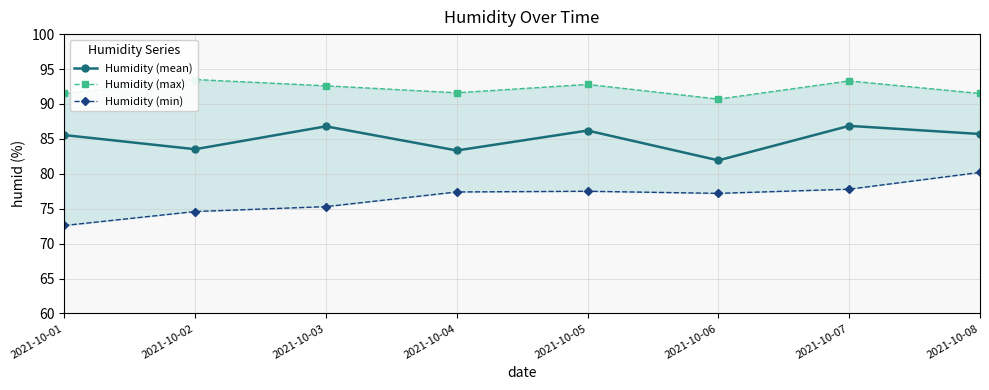

Which series has the largest total across all categories?

Humidity (max)